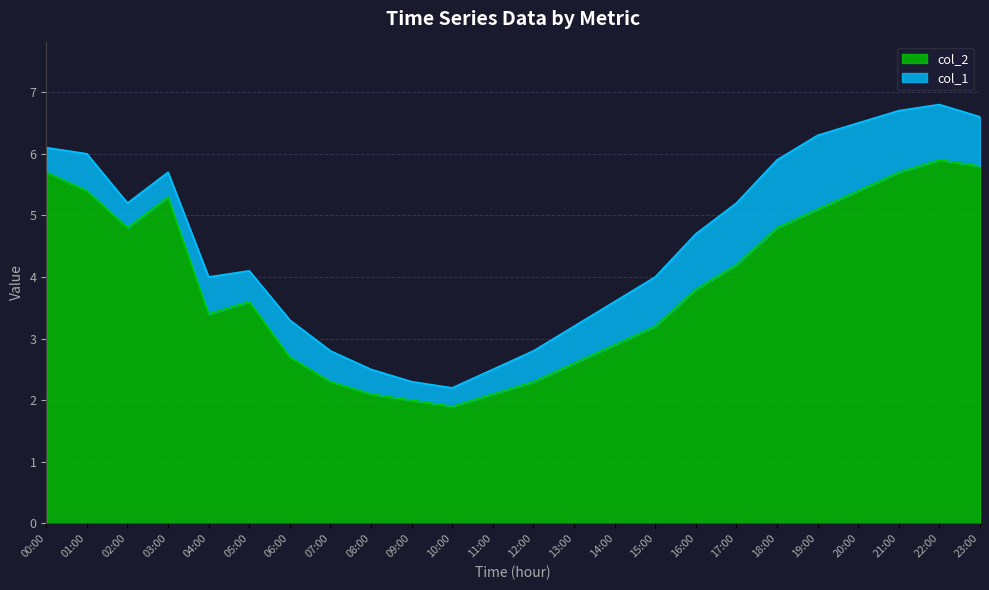

What is the difference between the second highest and minimum values?

3.9